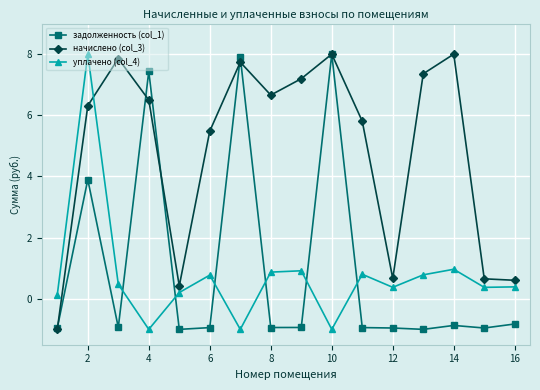

True or false: задолженность (col_1) and уплачено (col_4) intersect in this chart.

True